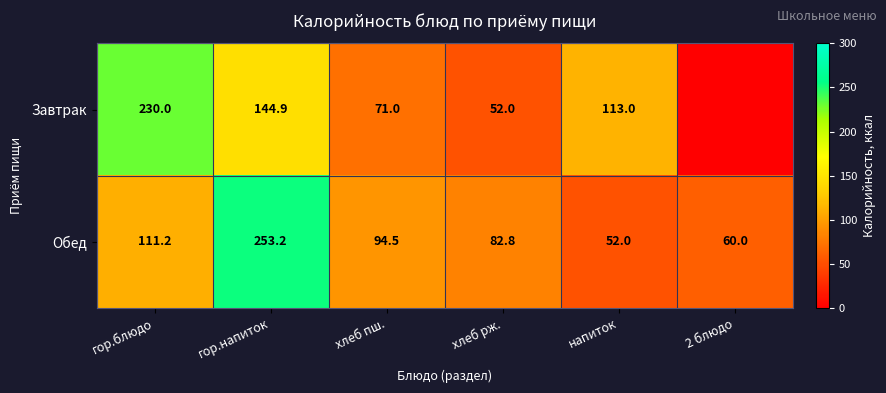

What is the difference between the maximum and minimum values in the Обед series?

201.2